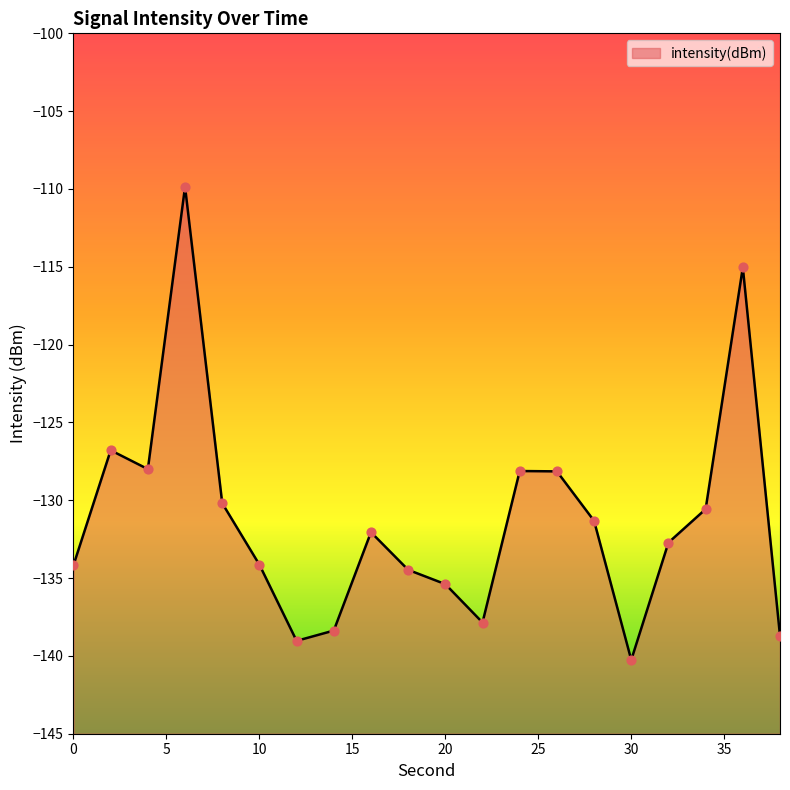

What is the change in value from 16 to 22?

-5.8